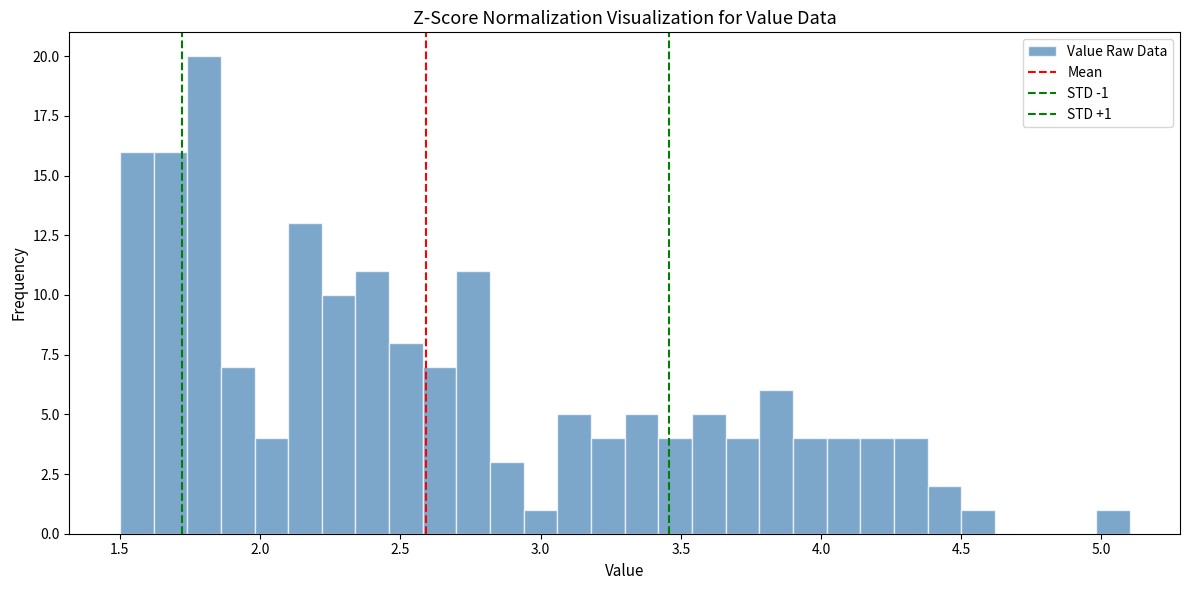

Read against the x-axis, roughly where is the centre of the tallest bar?

1.80